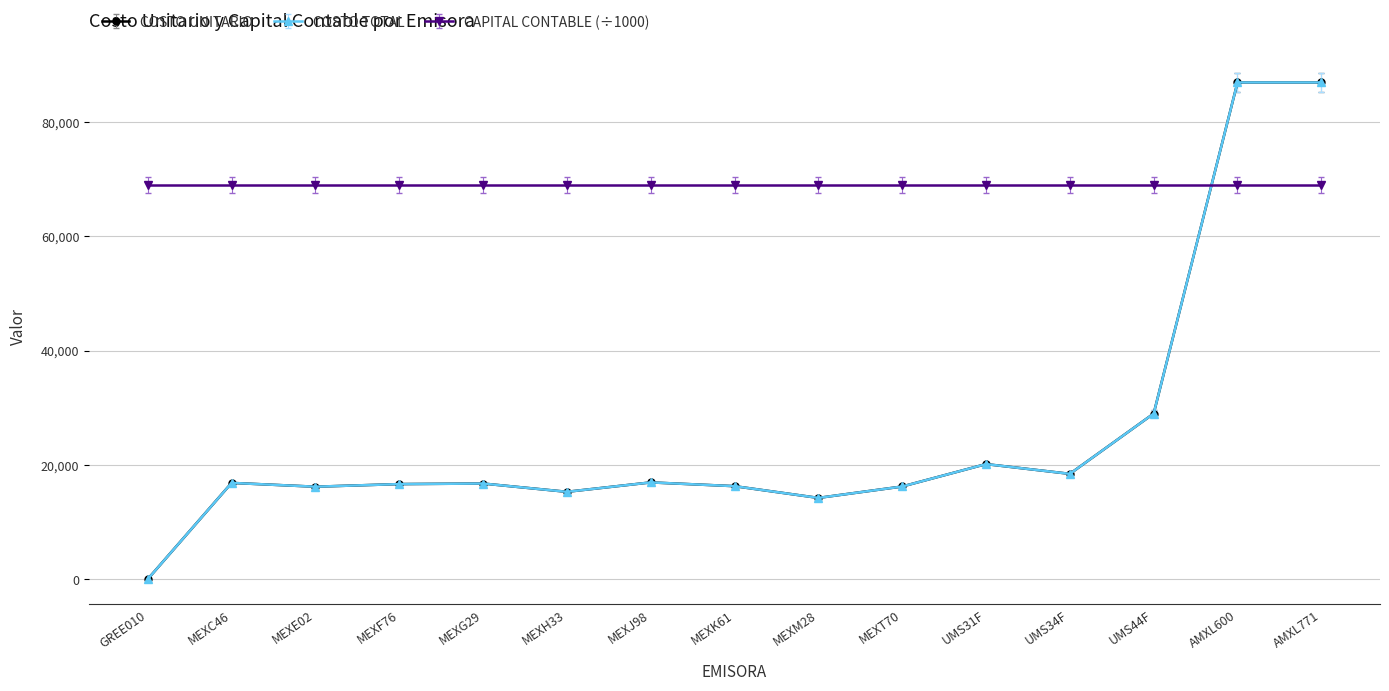

What is the label of the 3rd point from the left?

MEXE02